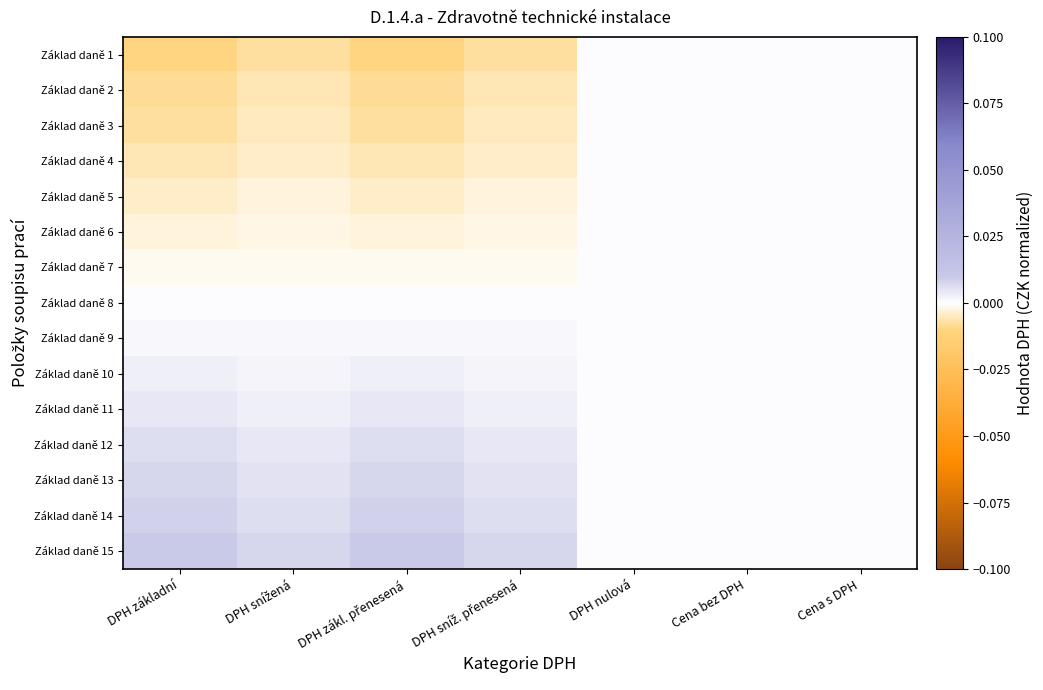

Rank the series at DPH sníž. přenesená from lowest to highest value.

Základ daně 1, Základ daně 2, Základ daně 3, Základ daně 4, Základ daně 5, Základ daně 6, Základ daně 7, Základ daně 8, Základ daně 9, Základ daně 10, Základ daně 11, Základ daně 12, Základ daně 13, Základ daně 14, Základ daně 15